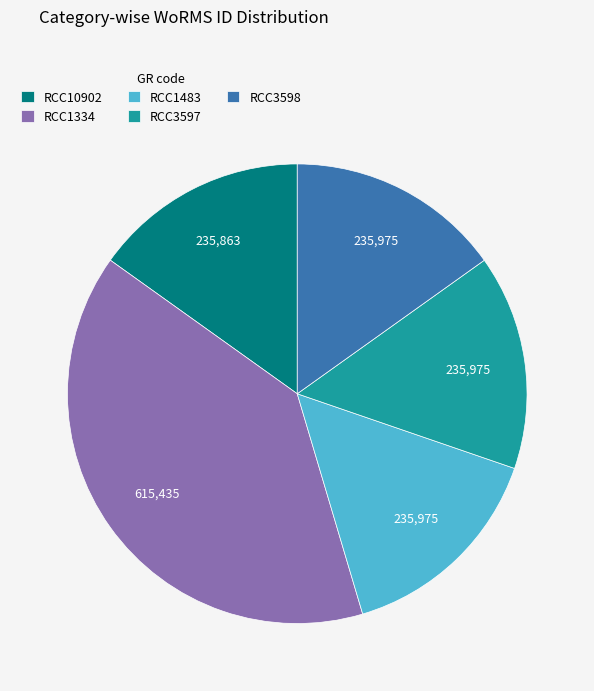

Is the sum of RCC3598 and RCC1483 greater than half?

No